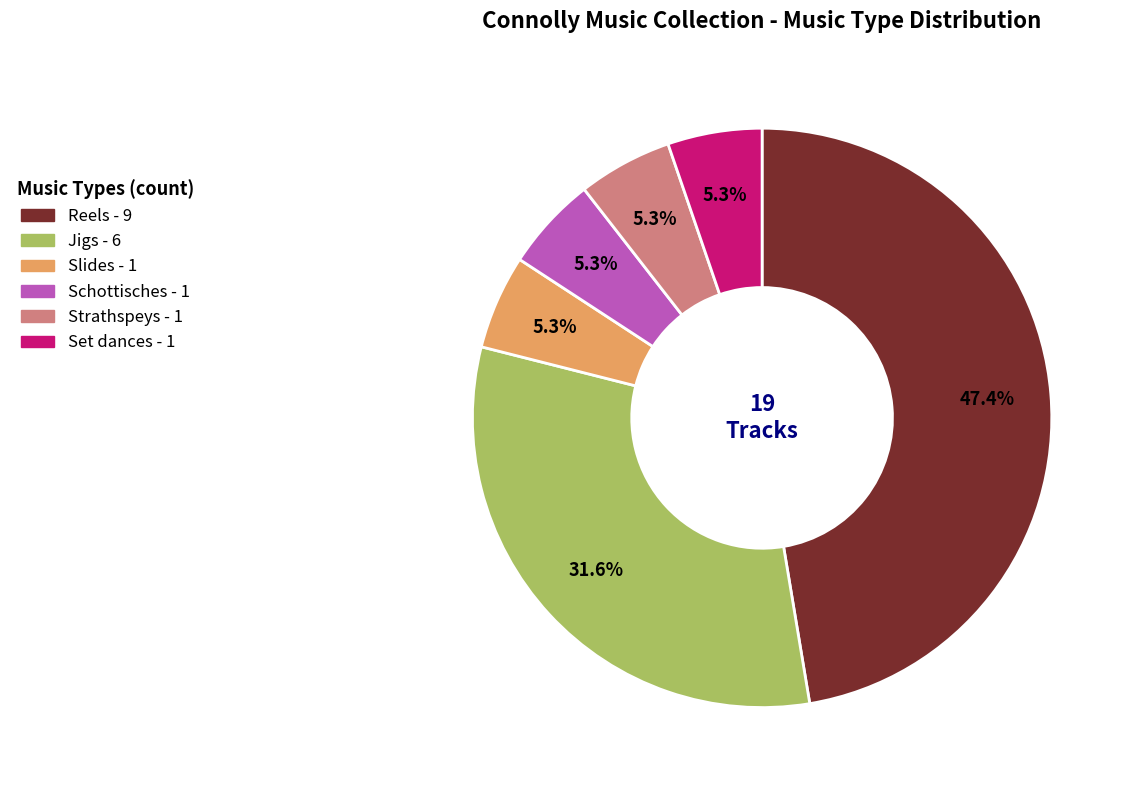

To the nearest percent, what is the combined percentage of Jigs and Set dances?

37%